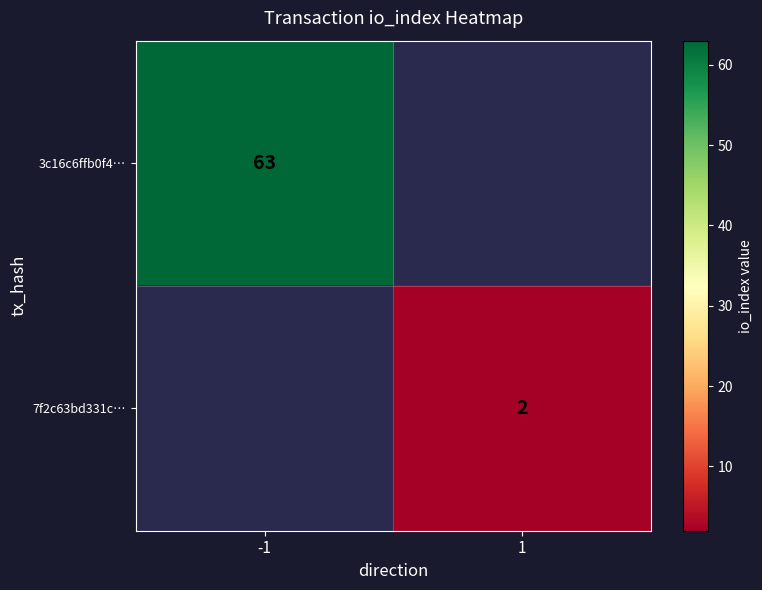

The 3c16c6ffb0f4… series shows 107 at -1. True or false?

False